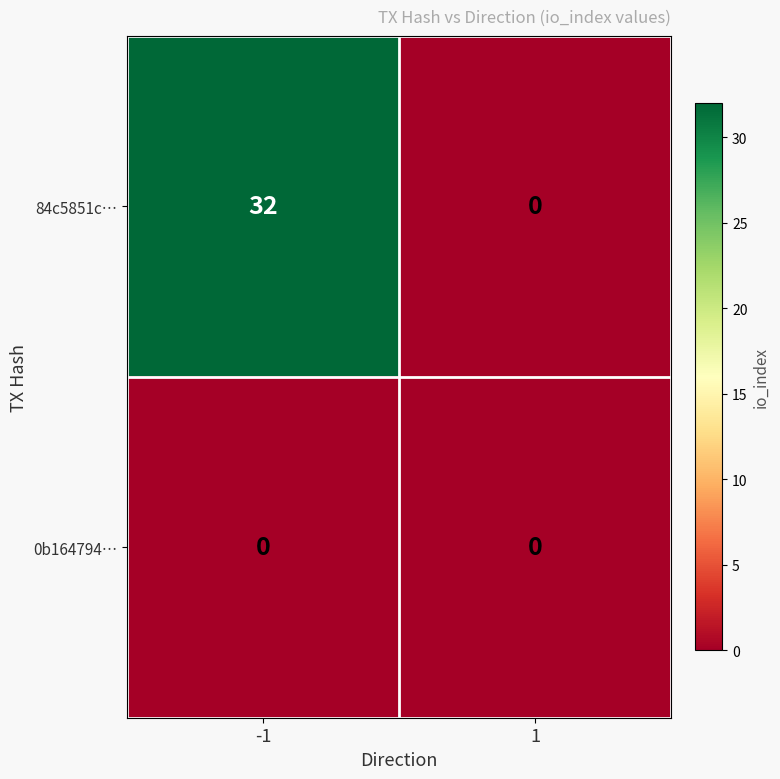

Reading left to right, list all the values displayed in this chart.

84c5851c…: -1=32	1=0
0b164794…: -1=0	1=0